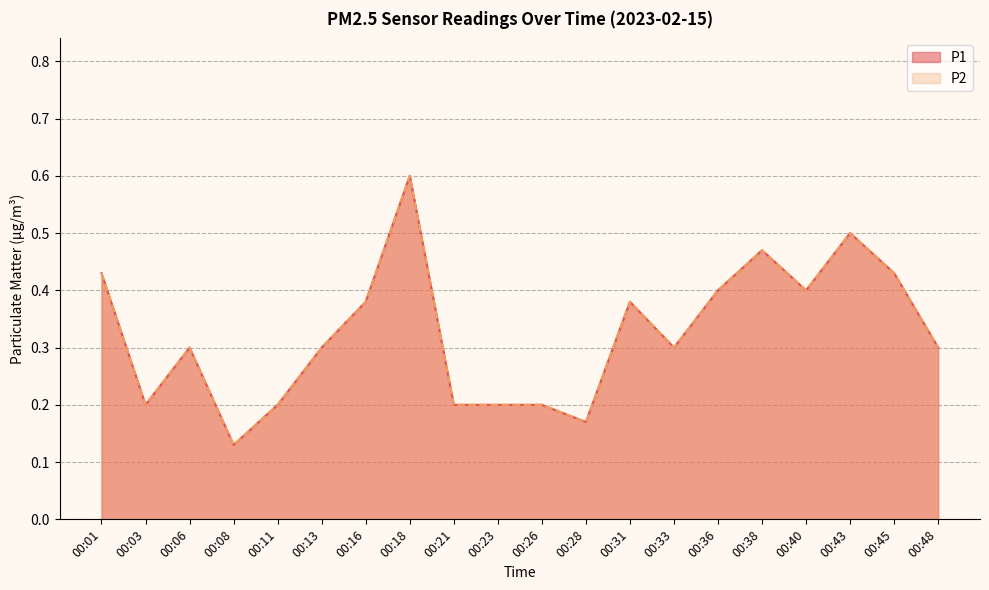

Reading left to right, list all the values displayed in this chart.

P1: 0.4	0.2	0.3	0.1	0.2	0.3	0.4	0.6	0.2	0.2	0.2	0.2	0.4	0.3	0.4	0.5	0.4	0.5	0.4	0.3
P2: 0.4	0.2	0.3	0.1	0.2	0.3	0.4	0.6	0.2	0.2	0.2	0.2	0.4	0.3	0.4	0.5	0.4	0.5	0.4	0.3